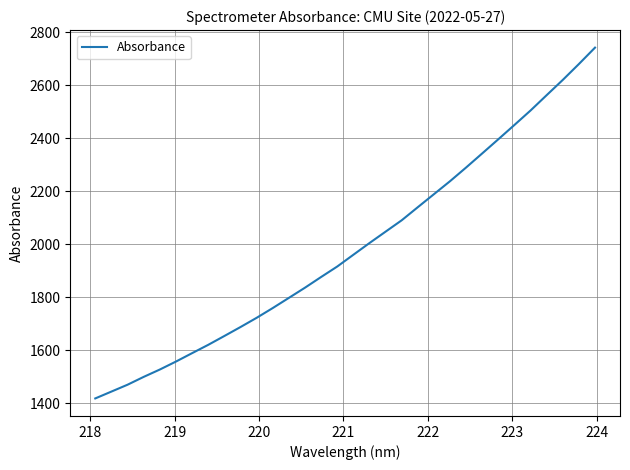

How many values exceed 1960?

16